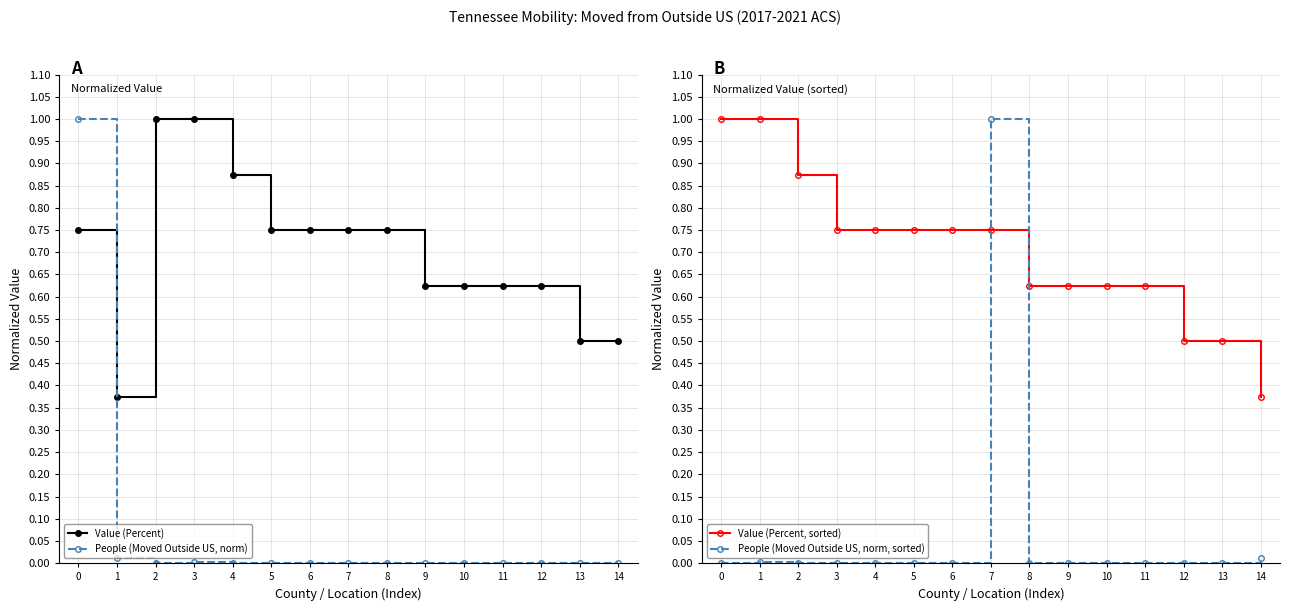

At how many categories does at least one series exceed 0?

15